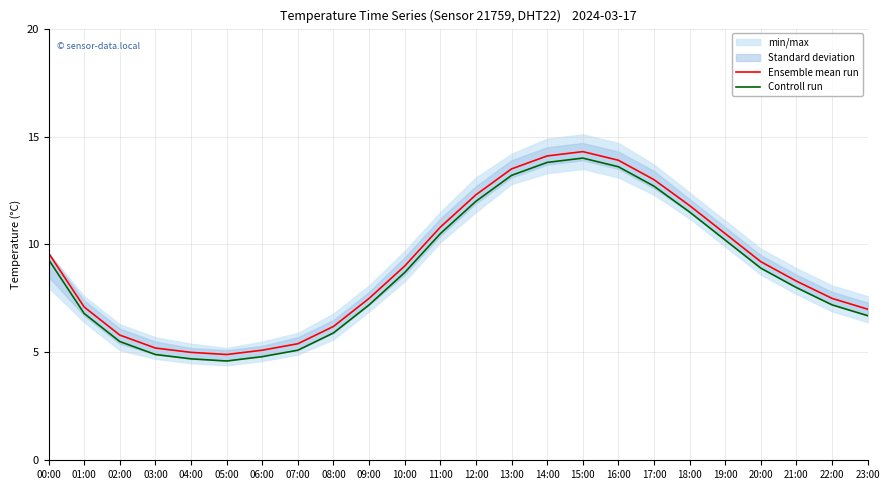

At 08:00, list the series in order from smallest to largest.

Controll run, Ensemble mean run